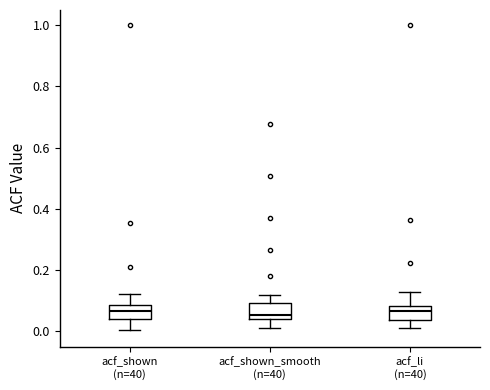

Reading left to right, transcribe this box plot: for each box, give where its median line is, the range the box spans, and where its two whiskers end, as read against the y-axis. The values are not printed on the chart, so give them approximately, as read against the axis.

acf_shown (n=40): median 0.06, box 0.04 to 0.08, whiskers 0.00 to 0.12
acf_shown_smooth (n=40): median 0.06, box 0.04 to 0.10, whiskers 0.02 to 0.12
acf_li (n=40): median 0.06, box 0.04 to 0.08, whiskers 0.02 to 0.14